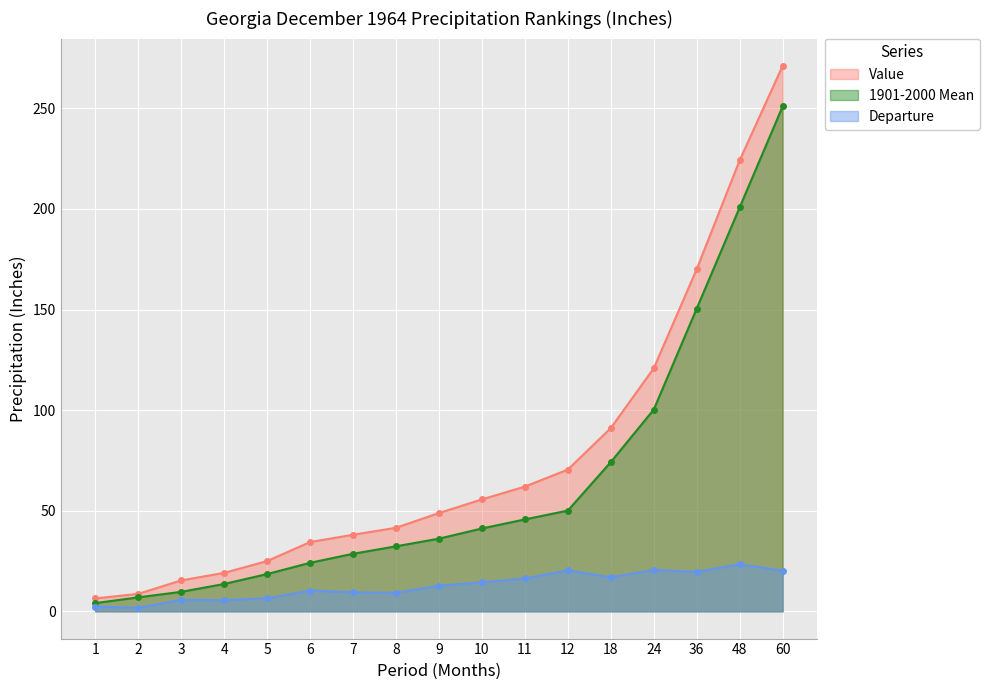

How many interior local peaks does the Departure series have?

5